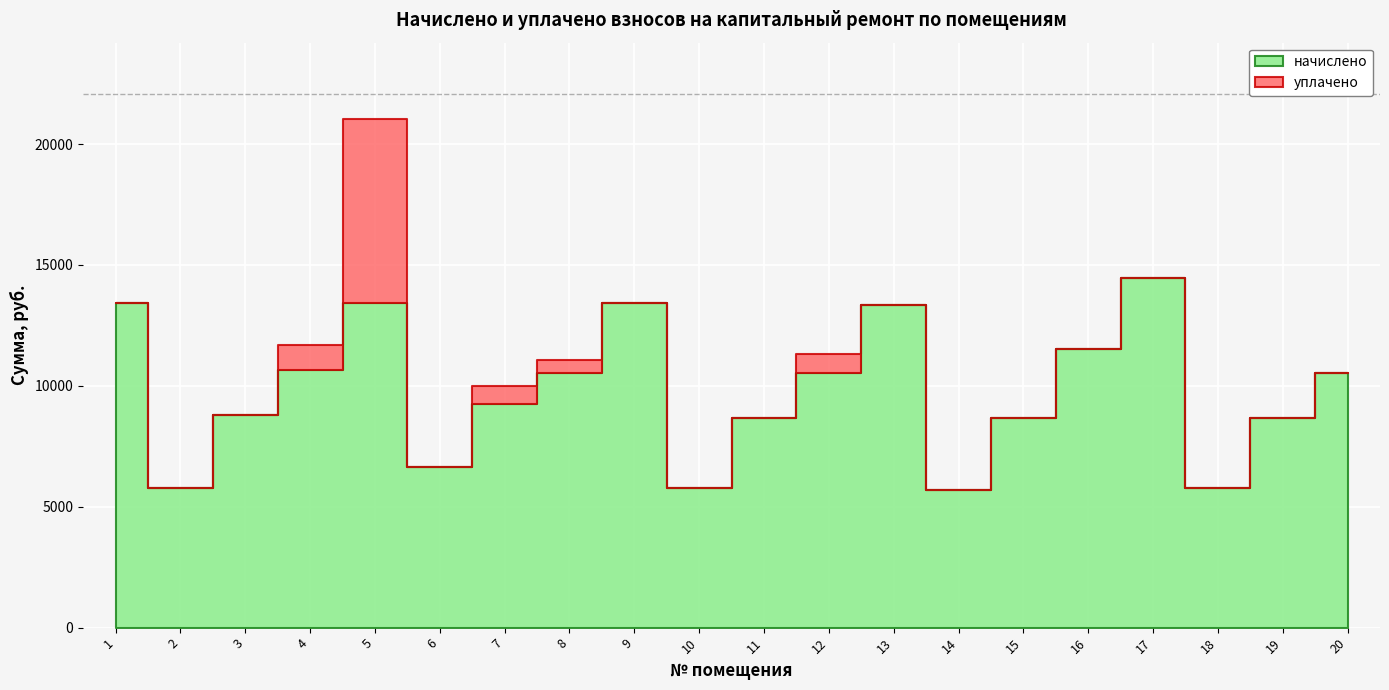

What is the approximate value of уплачено at 4?

11700.0